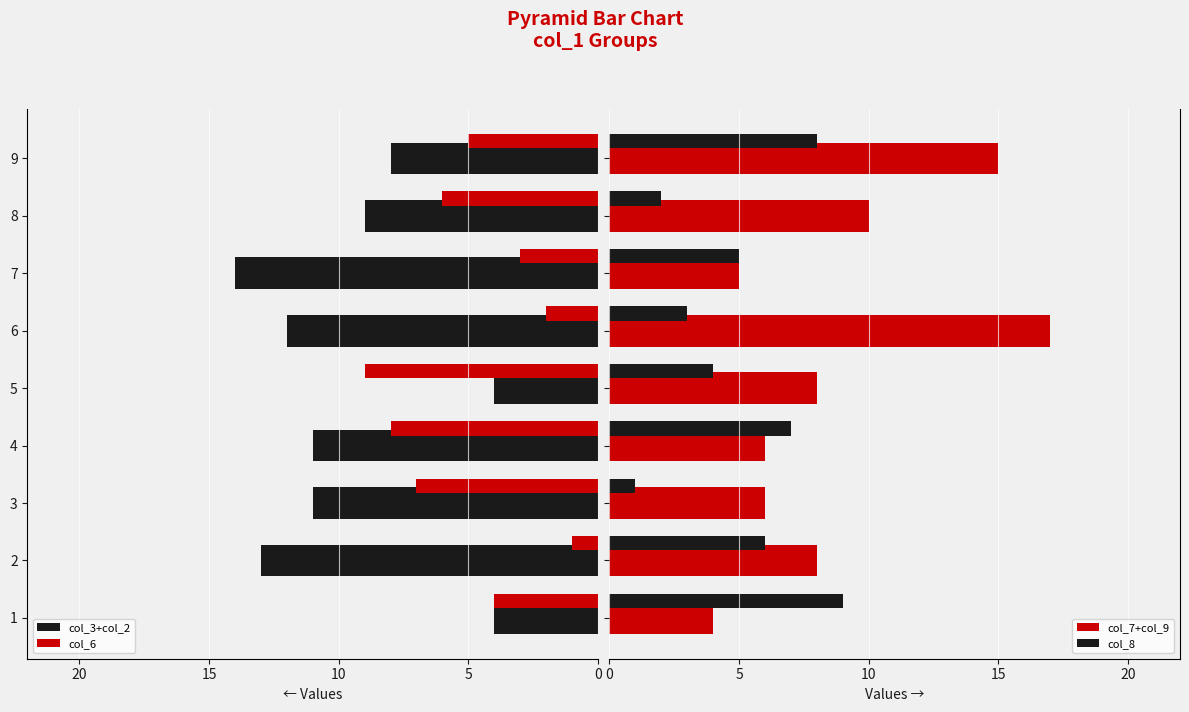

What are all the series names shown in the legend?

col_3+col_2, col_6, col_7+col_9, col_8